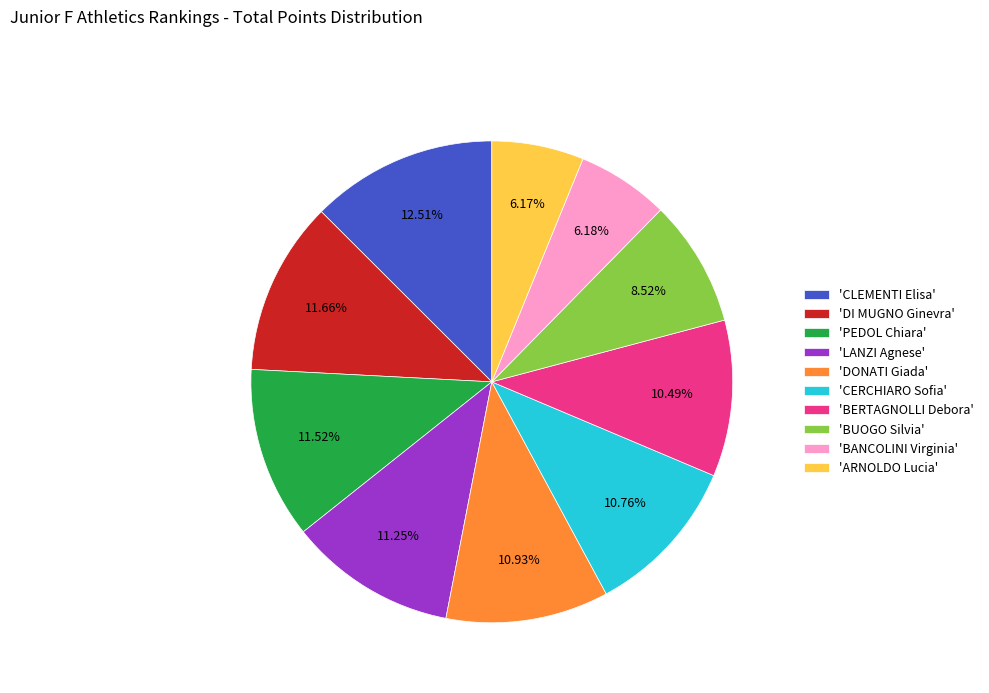

Count the number of slices in the pie.

10